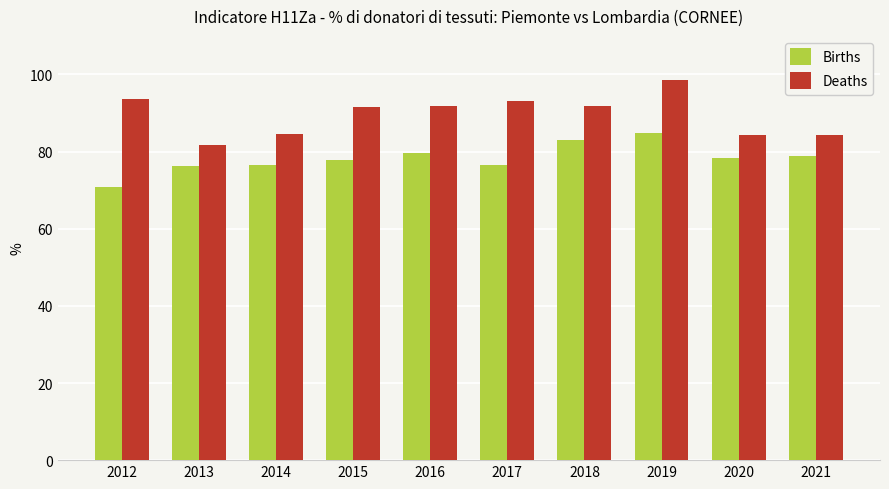

Which series has the widest spread of values?

Deaths